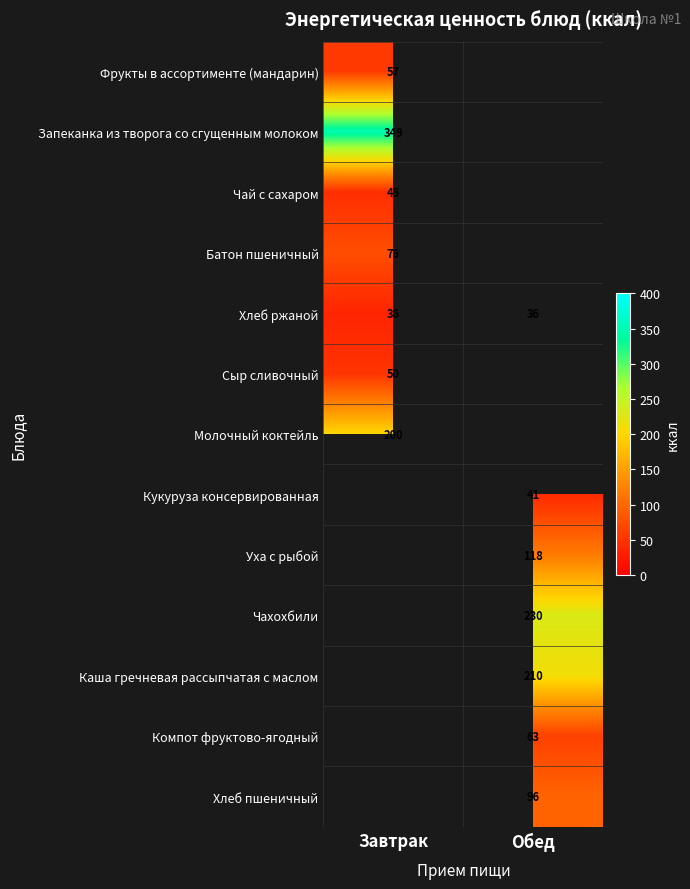

True or false: Каша гречневая рассыпчатая с маслом has a value of 210 at Обед.

True